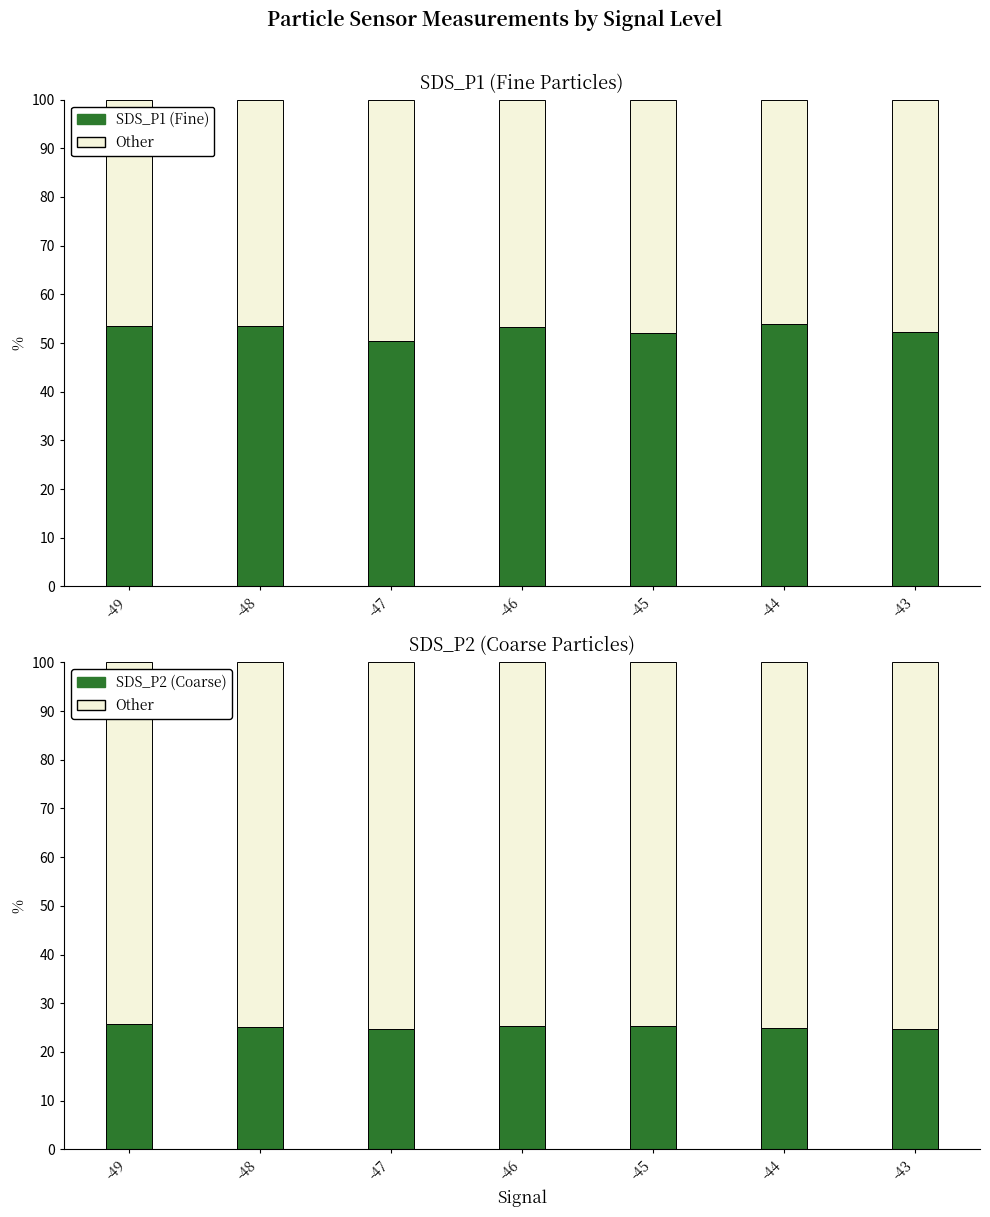

What is the difference between the maximum and minimum values in the SDS_P1 (Fine) series?

3.5